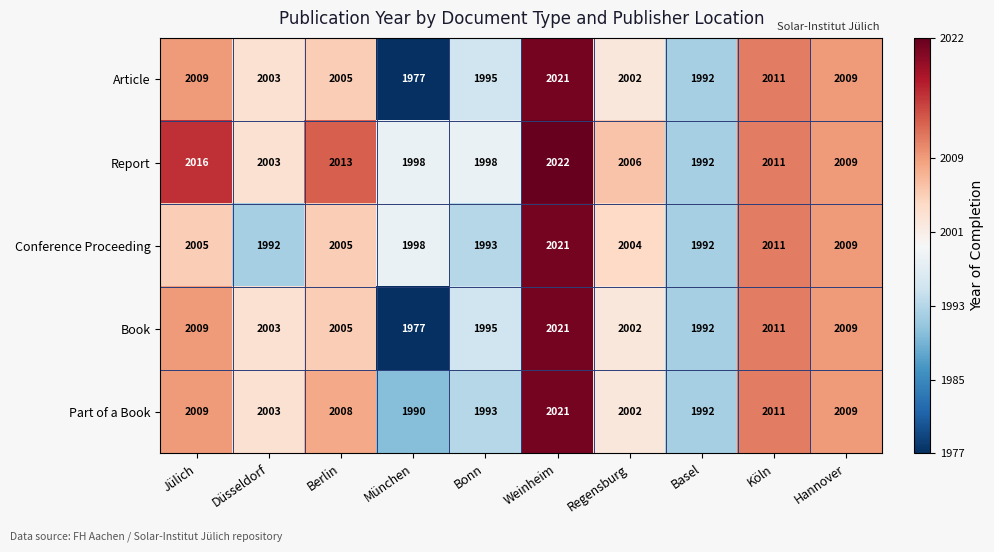

True or false: Report has a value of 2013 at Berlin.

True